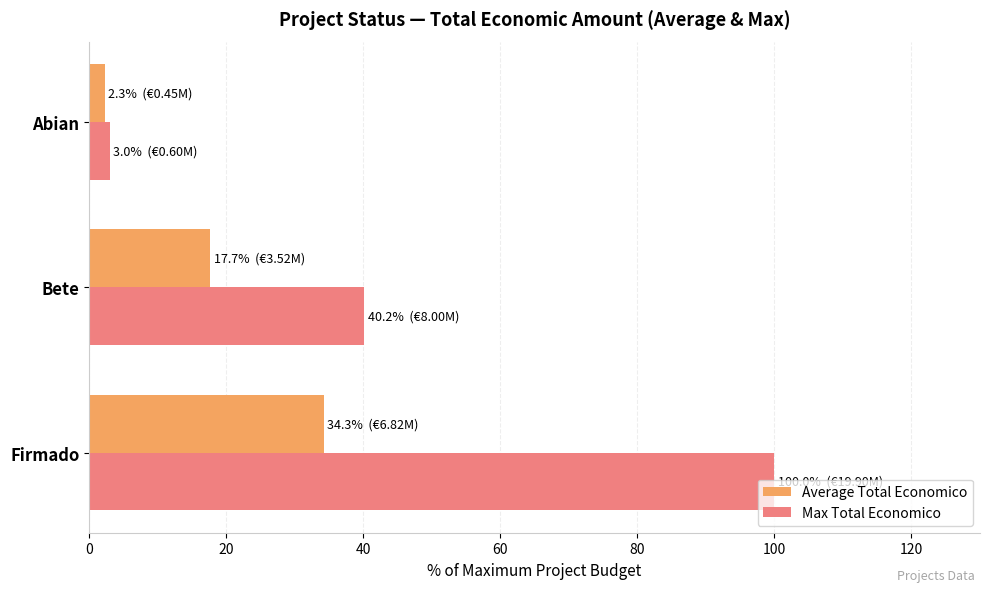

What is the sum of all Max Total Economico values?

143.2